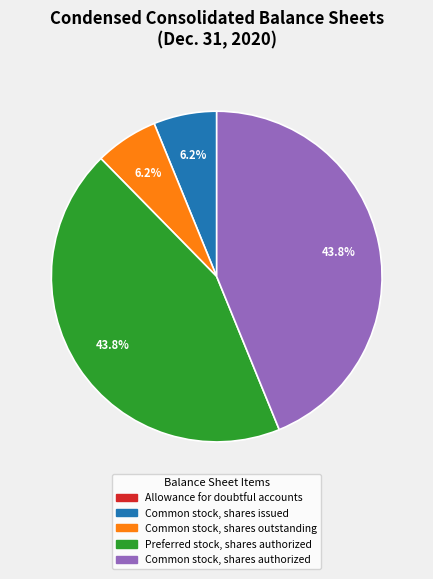

What portion of the pie excludes Preferred stock, shares authorized?

56.2%